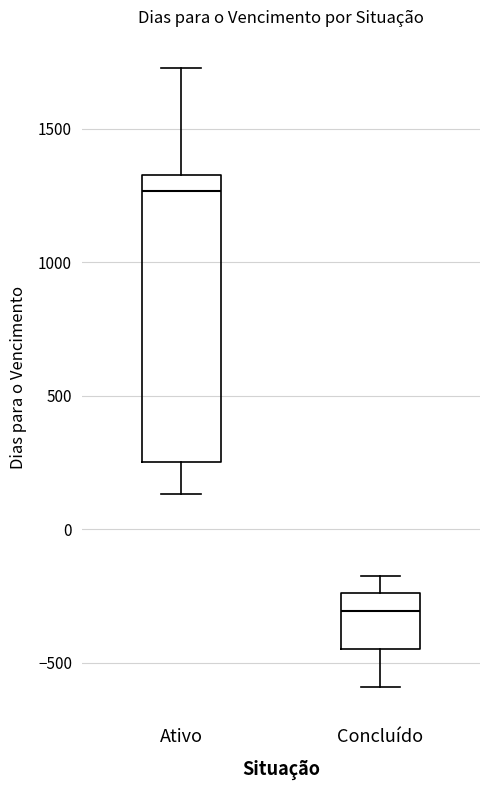

Where does the median line of the box for Concluído sit on the y-axis? The values are not printed on the chart, so give them approximately, as read against the axis.

-300